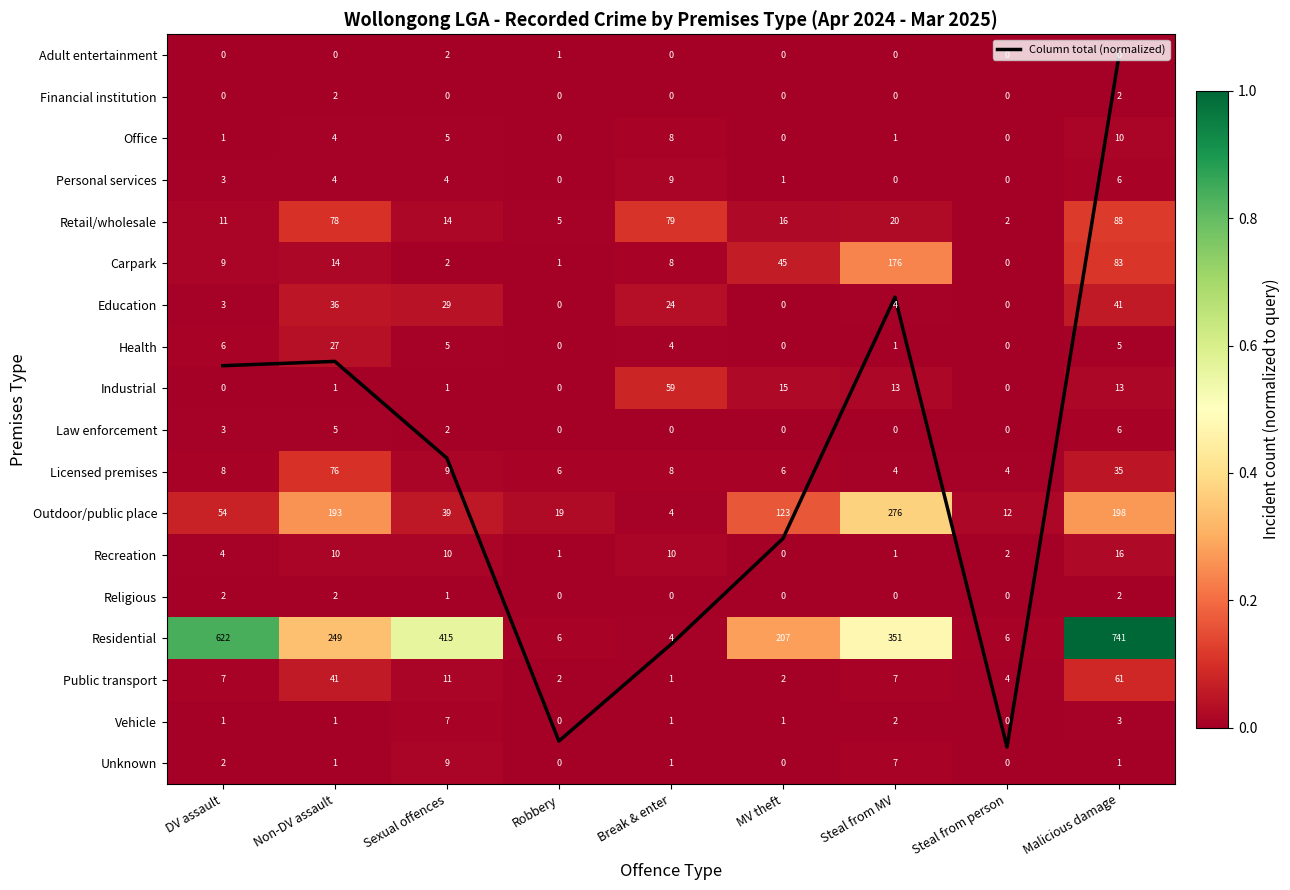

Is the value of Unknown at Sexual offences greater than the value of Office at Steal from person?

Yes